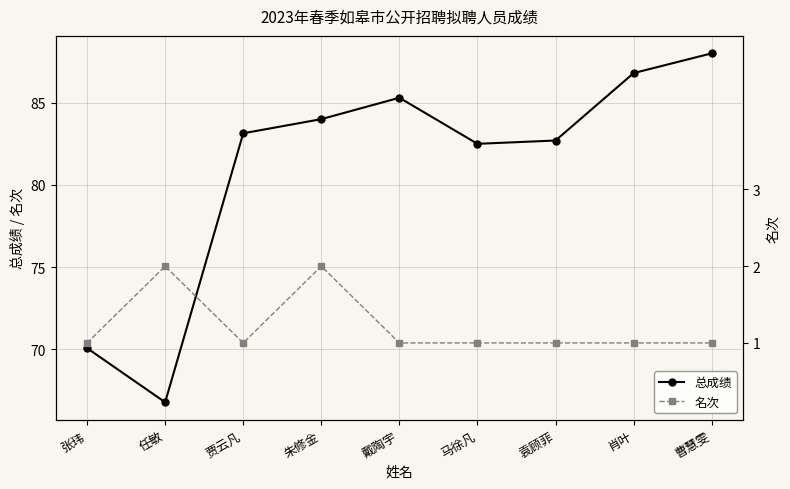

True or false: 总成绩 has a value of 84.0 at 朱修金.

True